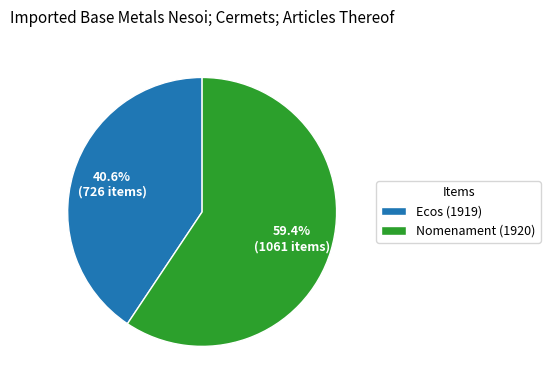

To the nearest percent, what is the difference between the Nomenament (1920) and Ecos (1919) slice percentages?

19%